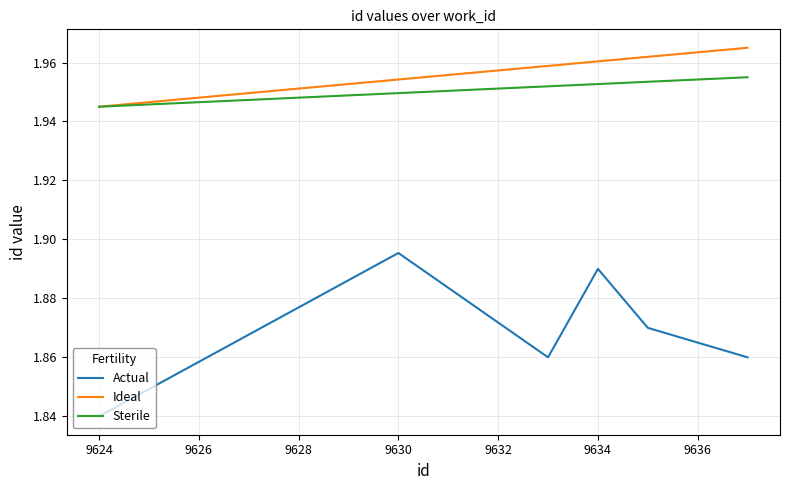

Which series has the widest spread of values?

Actual